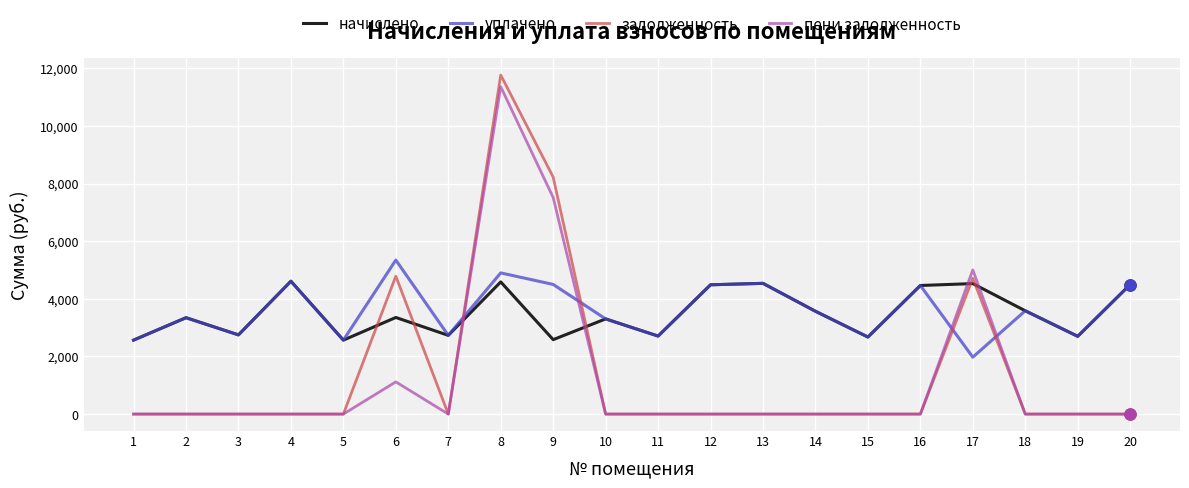

The value of задолженность at 15 is -4923.6. True or false?

False